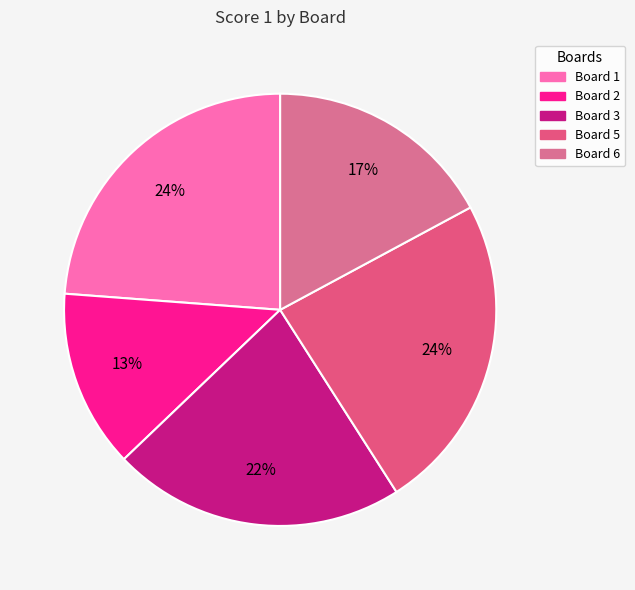

What is the largest slice in the pie chart?

Board 1